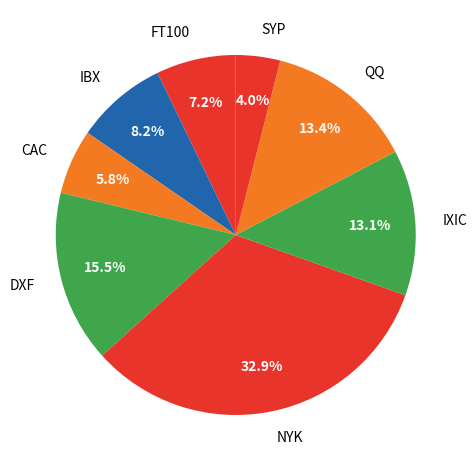

Does IBX account for over 50% of the chart?

No